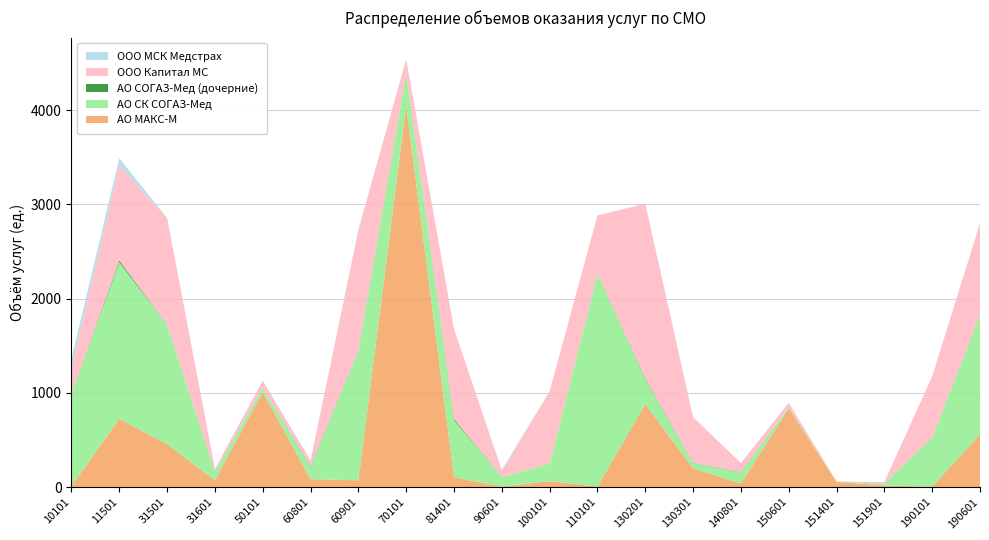

Reading left to right, extract all data points from this chart.

АО МАКС-М: 10101=12	11501=725	31501=454	31601=72	50101=1009	60801=84	60901=72	70101=4043	81401=105	90601=4	100101=63	110101=5	130201=882	130301=198	140801=36	150601=838	151401=55	151901=17	190101=5	190601=560
АО СК СОГАЗ-Мед: 10101=975	11501=1662	31501=1267	31601=89	50101=46	60801=128	60901=1377	70101=350	81401=605	90601=102	100101=186	110101=2257	130201=266	130301=55	140801=119	150601=10	151401=3	151901=21	190101=519	190601=1264
АО СОГАЗ-Мед (дочерние): 10101=0	11501=18	31501=1	31601=1	50101=0	60801=6	60901=3	70101=0	81401=13	90601=0	100101=0	110101=1	130201=7	130301=3	140801=3	150601=0	151401=0	151901=0	190101=1	190601=2
ООО Капитал МС: 10101=273	11501=1010	31501=1133	31601=31	50101=73	60801=61	60901=1275	70101=151	81401=954	90601=63	100101=766	110101=621	130201=1849	130301=484	140801=97	150601=46	151401=2	151901=15	190101=649	190601=971
ООО МСК Медстрах: 10101=105	11501=75	31501=1	31601=0	50101=1	60801=3	60901=3	70101=0	81401=0	90601=13	100101=3	110101=0	130201=6	130301=2	140801=0	150601=0	151401=0	151901=0	190101=1	190601=5